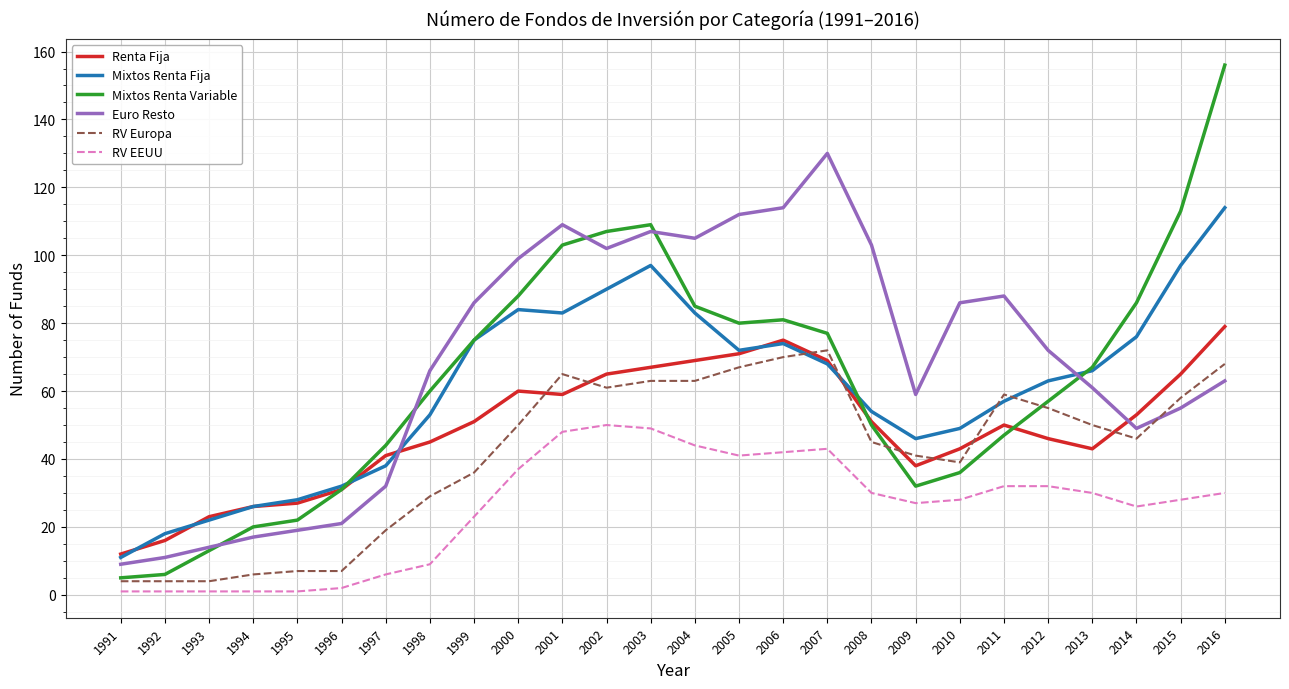

True or false: Mixtos Renta Variable has a value of 118 at 2007.

False